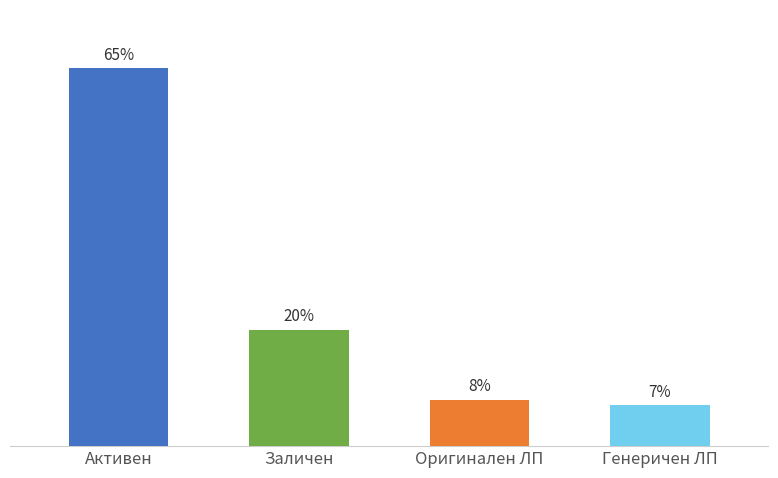

What is the label of the 4th bar from the right?

Активен